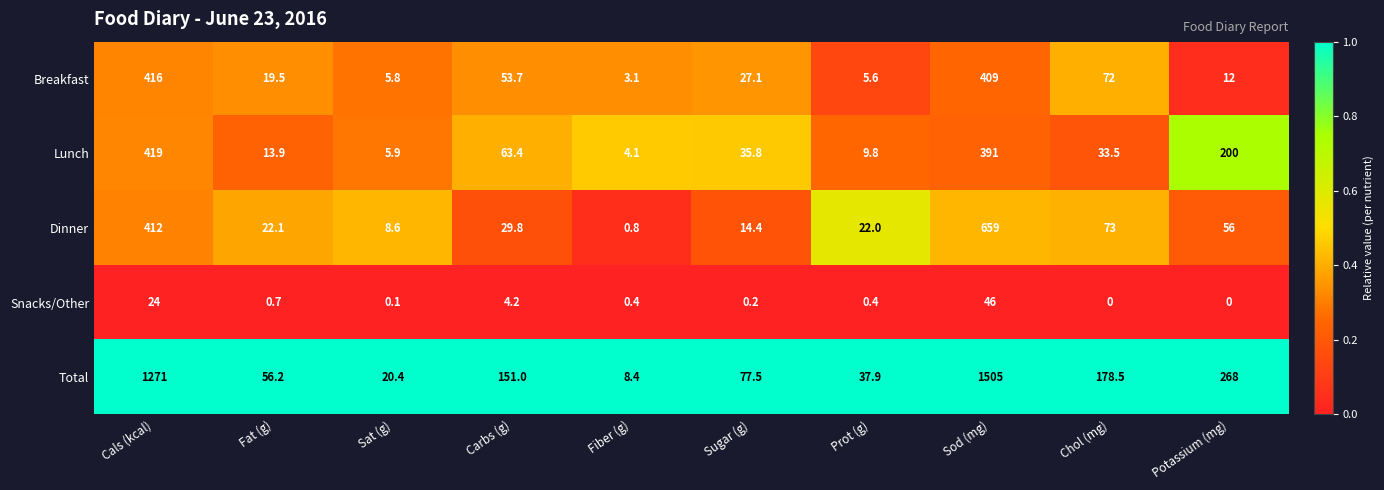

At Sat (g), list the series in order from largest to smallest.

Total, Dinner, Lunch, Breakfast, Snacks/Other